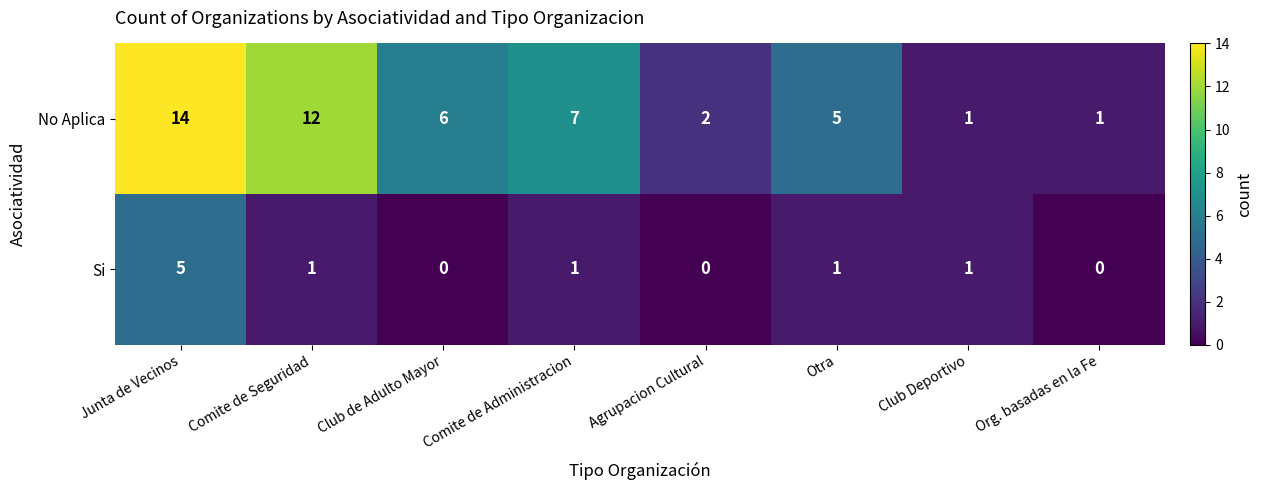

The No Aplica series shows 5 at Otra. True or false?

True